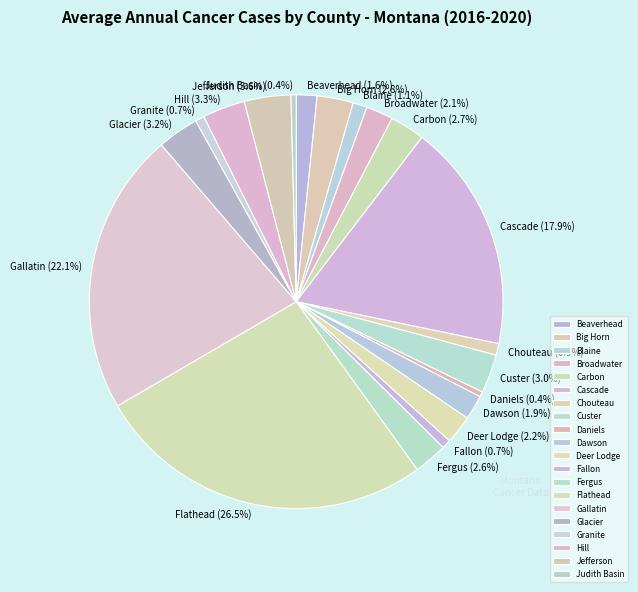

To the nearest percent, what is the combined percentage of Broadwater and Deer Lodge?

4%